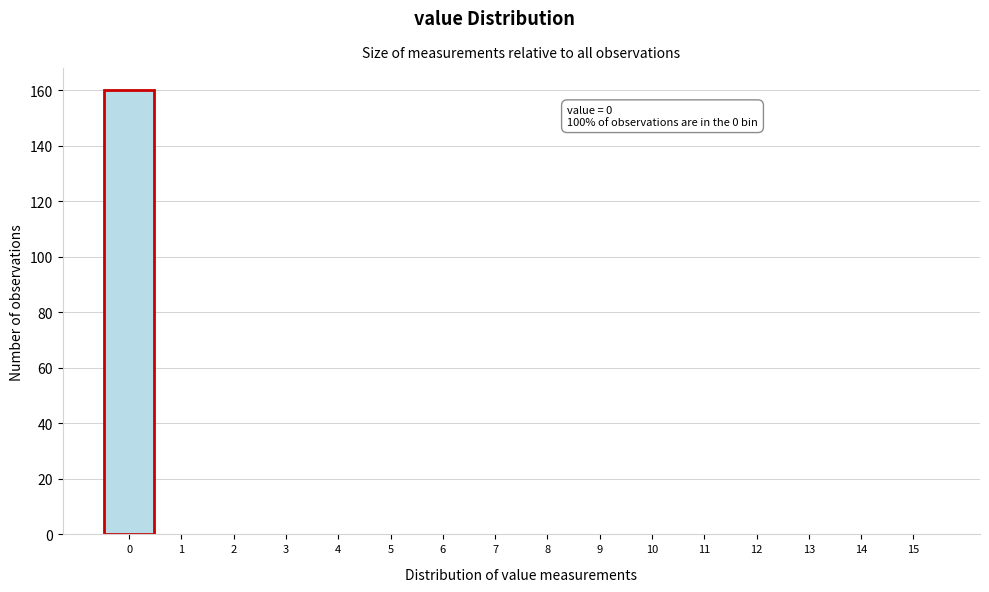

Reading left to right, what are all the values shown in this chart?

0=160	1=0	2=0	3=0	4=0	5=0	6=0	7=0	8=0	9=0	10=0	11=0	12=0	13=0	14=0	15=0